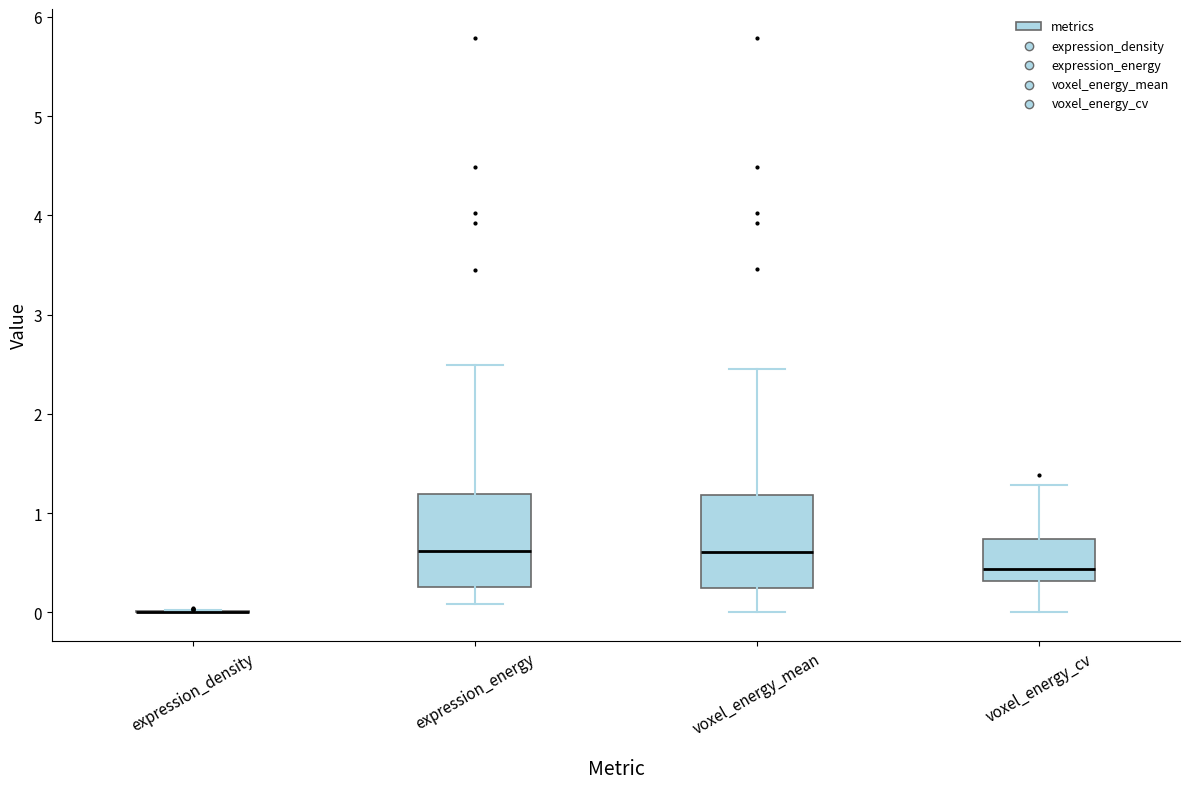

Reading left to right, read every box against the y-axis: the position of its median line, the range the box covers, and the ends of its whiskers. The values are not printed on the chart, so give them approximately, as read against the axis.

expression_density: box collapsed to a line at 0.0, whiskers 0.0 to 0.0
expression_energy: median 0.6, box 0.3 to 1.2, whiskers 0.1 to 2.5
voxel_energy_mean: median 0.6, box 0.2 to 1.2, whiskers 0.0 to 2.5
voxel_energy_cv: median 0.4, box 0.3 to 0.7, whiskers 0.0 to 1.3